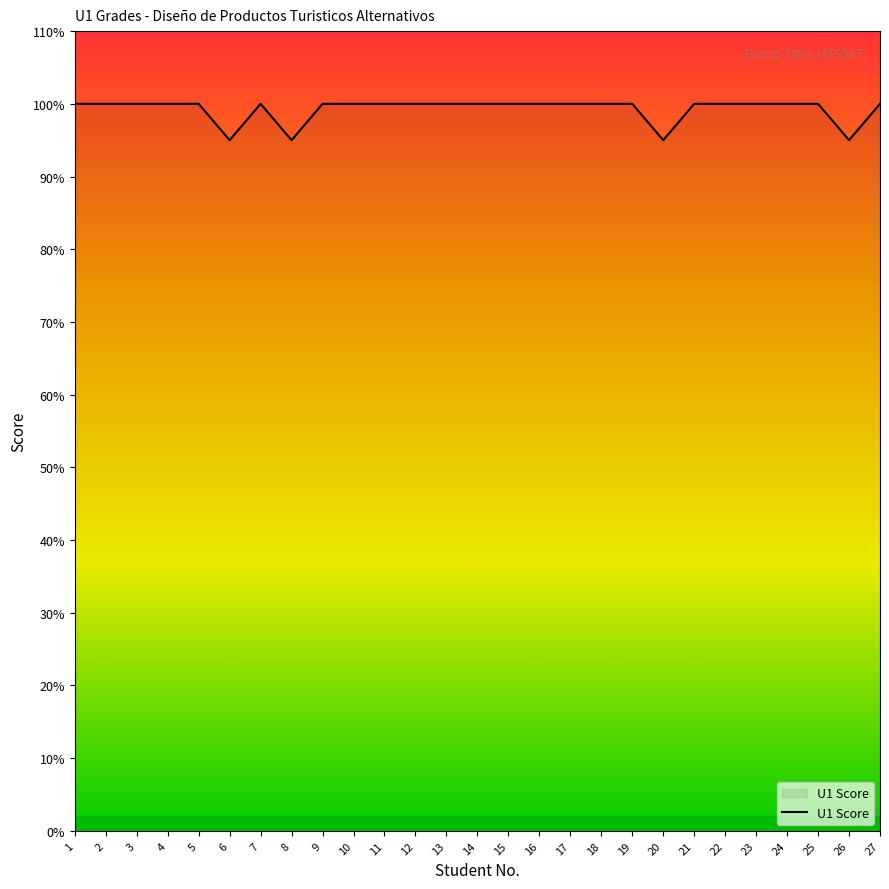

Is it true that the value at 10 is 100?

True